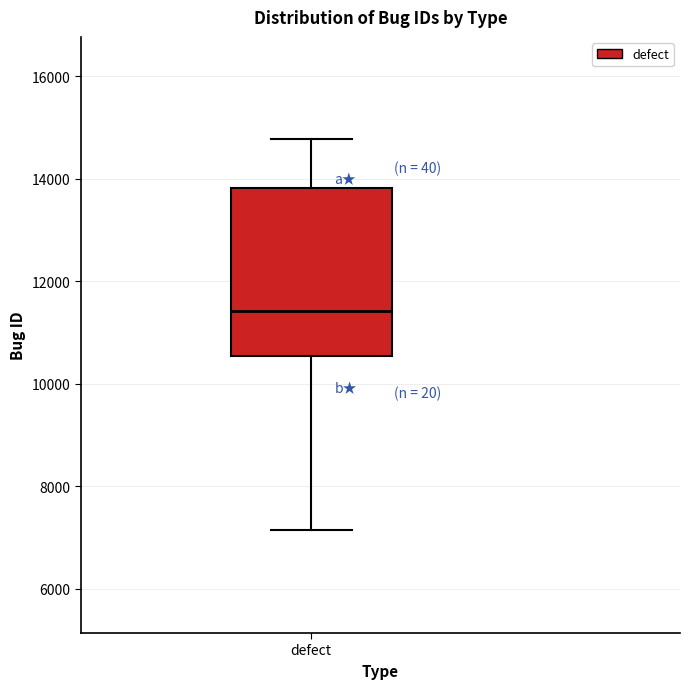

Read this box plot against the y-axis: the position of the median line, the range covered by the box, and the ends of both whiskers. The values are not printed on the chart, so give them approximately, as read against the axis.

median 11400, box 10600 to 13800, whiskers 7200 to 14800